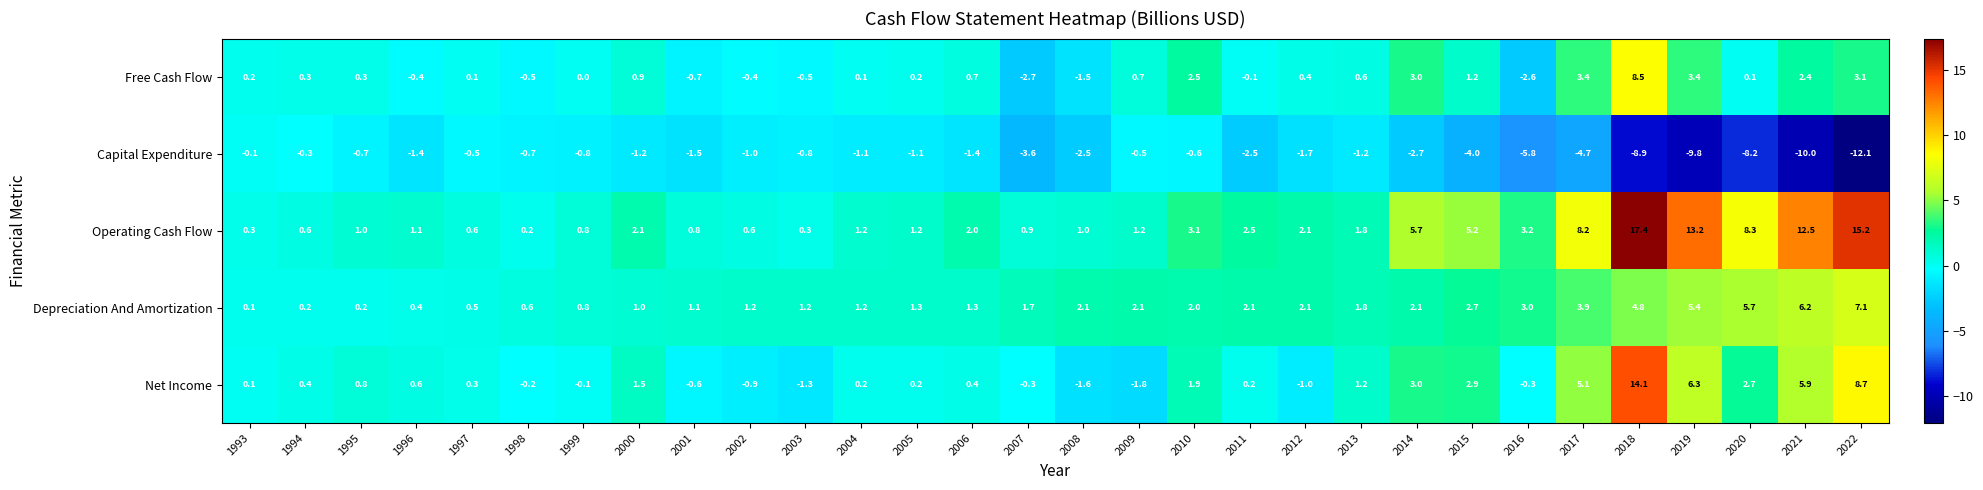

The value of Free Cash Flow at 2006 is 0.7. True or false?

True